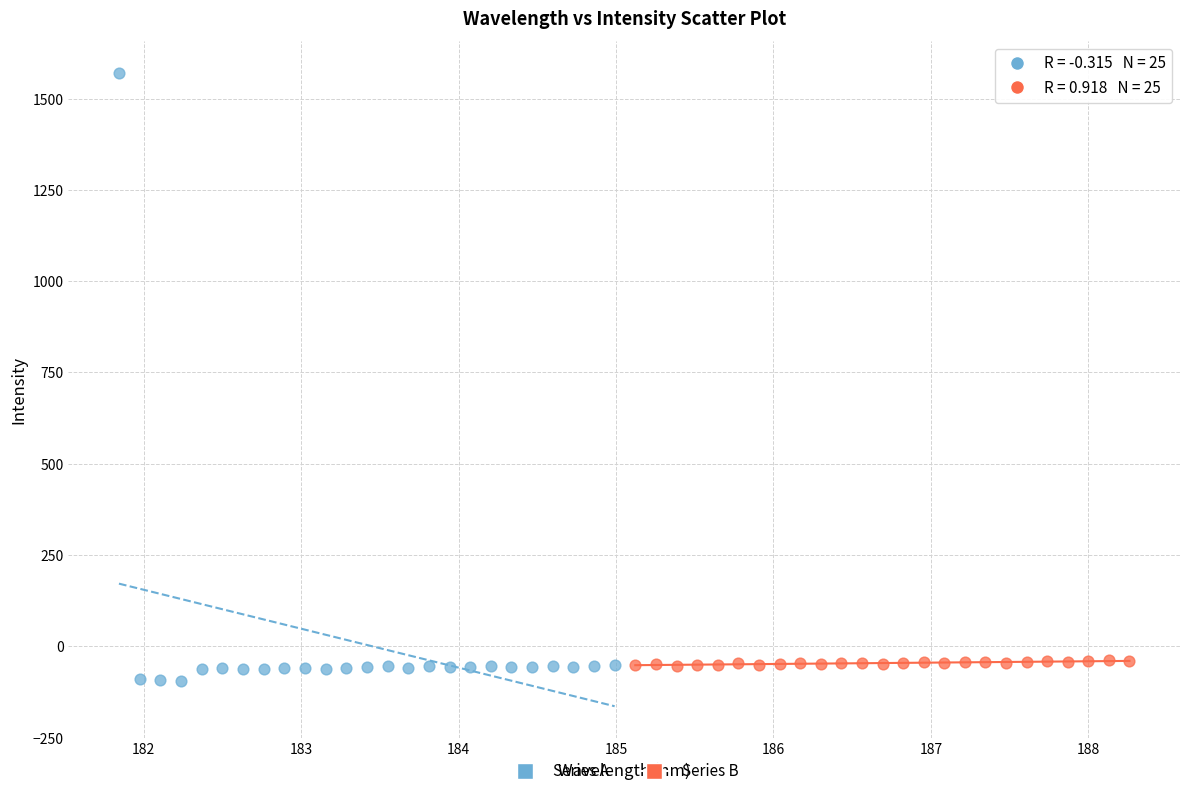

Which series contains the highest Y value?

Series A